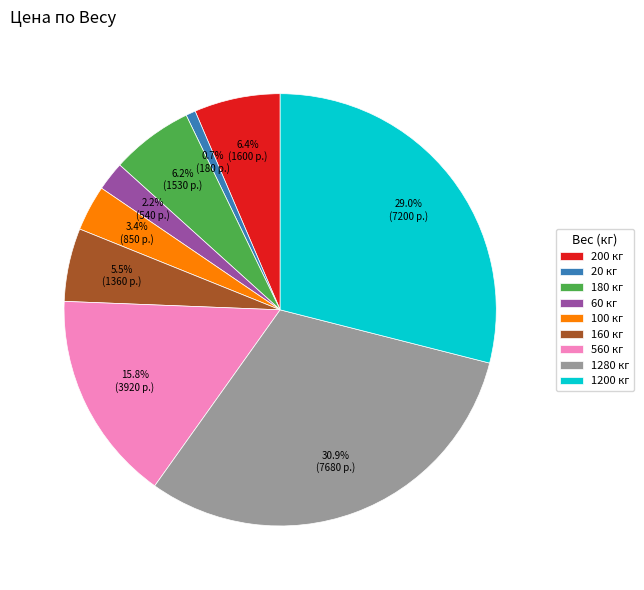

What percentage is NOT represented by 180 кг?

93.8%